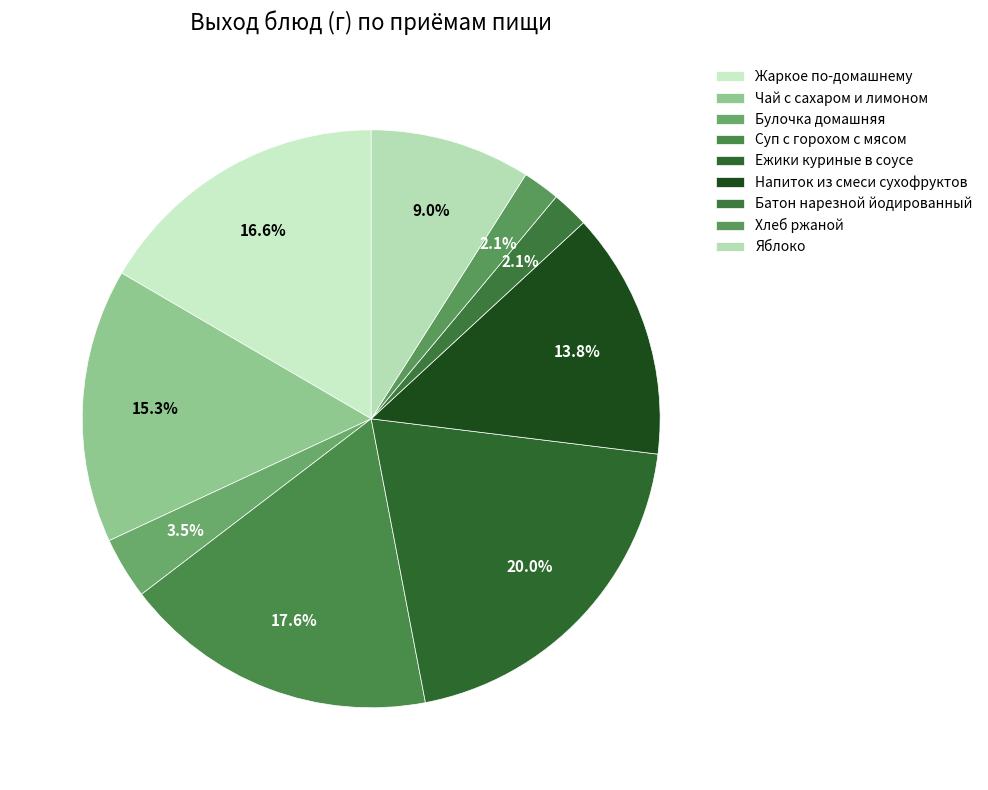

True or false: Ежики куриные в соусе accounts for 20% of the total.

True